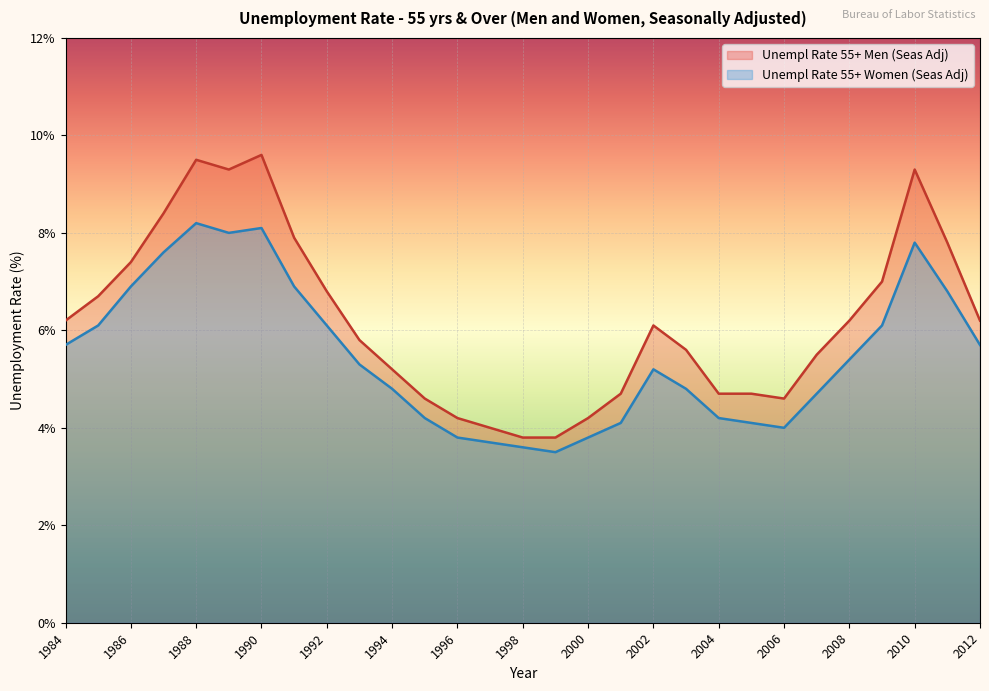

Which series has the largest range (max minus min)?

Unempl Rate 55+ Men (Seas Adj)